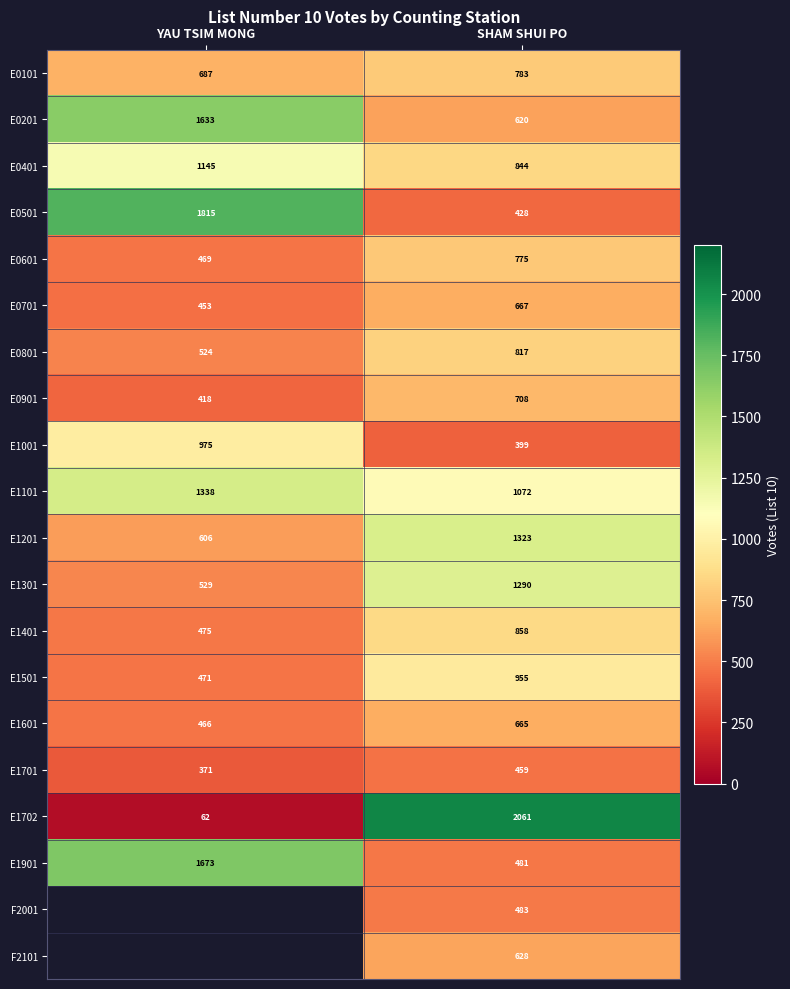

Is it true that E0701 equals 1156 at SHAM SHUI PO?

False